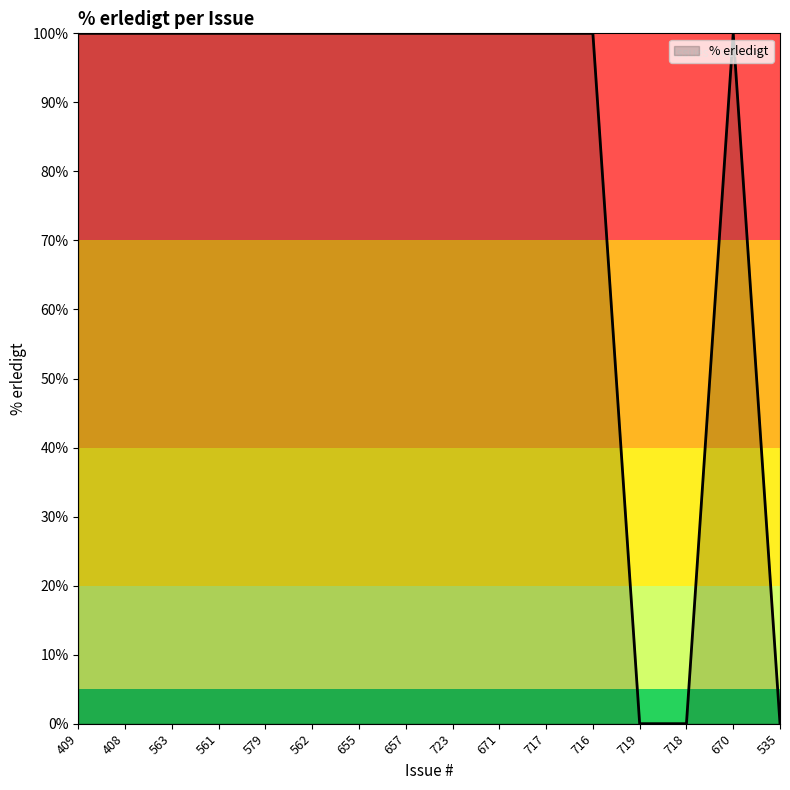

What position from the right is 409?

16